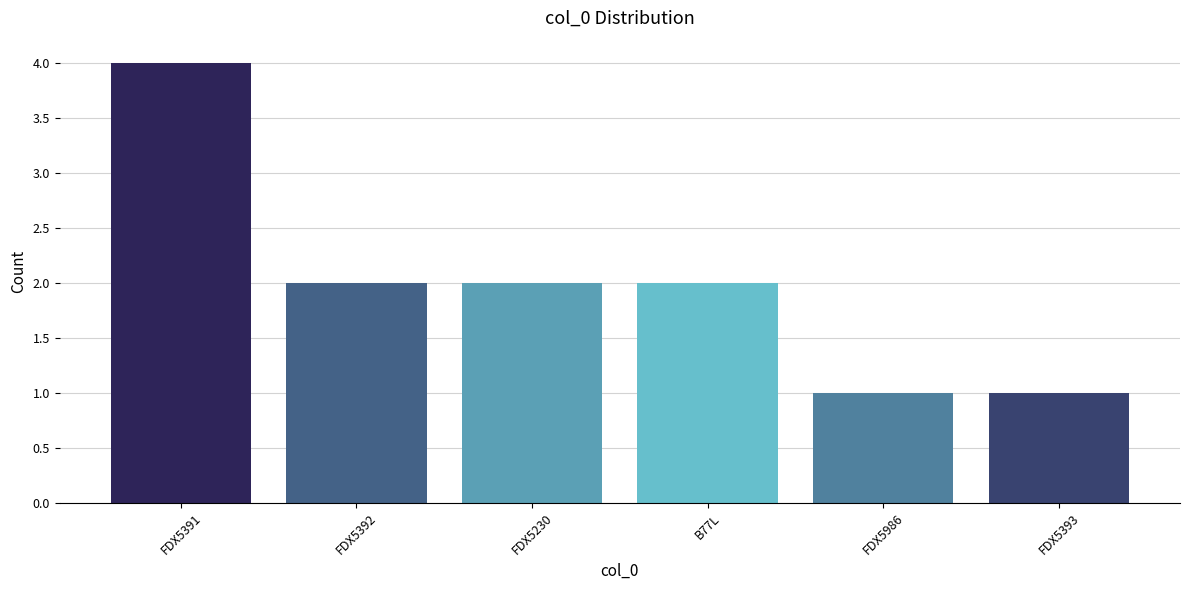

What is the value of the 3rd bar from the left?

2